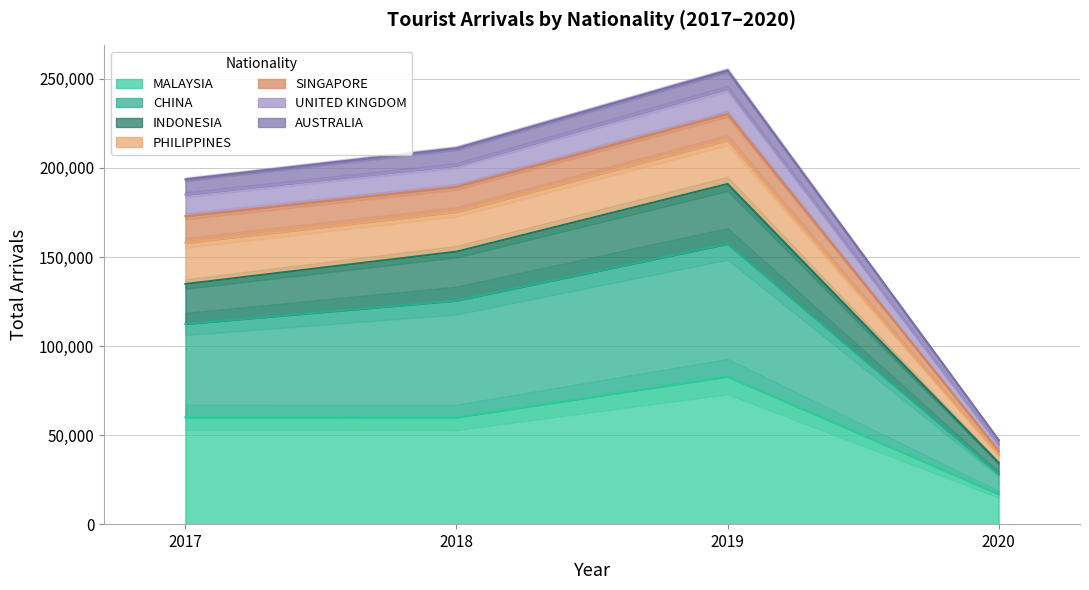

Count the number of categories in the chart.

4